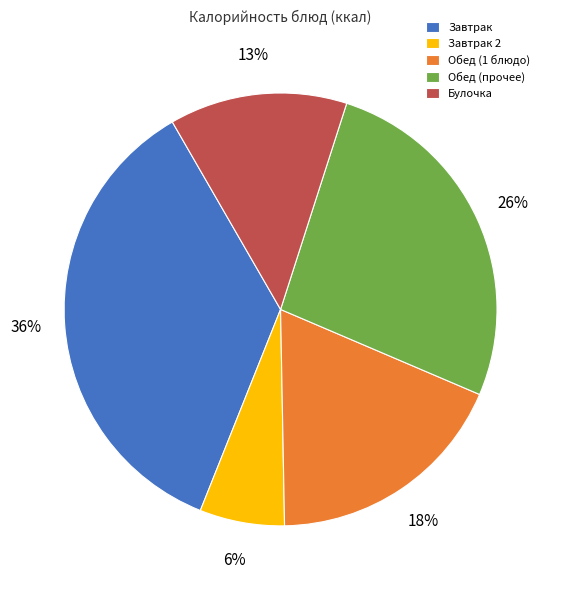

Is the sum of Булочка and Завтрак greater than half?

No